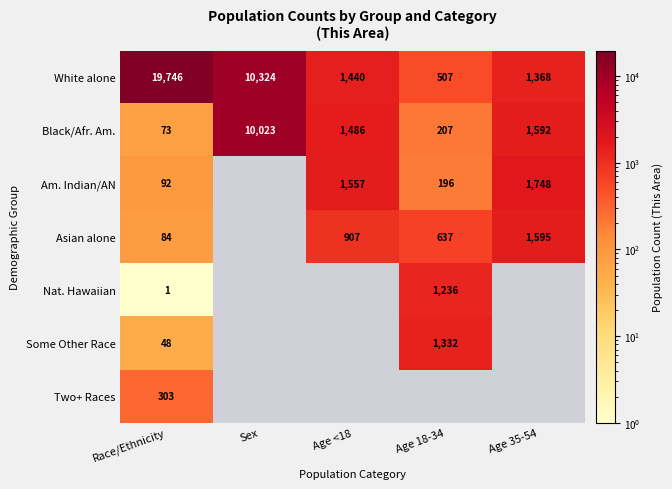

What is the total value across all series at Age <18?

5390